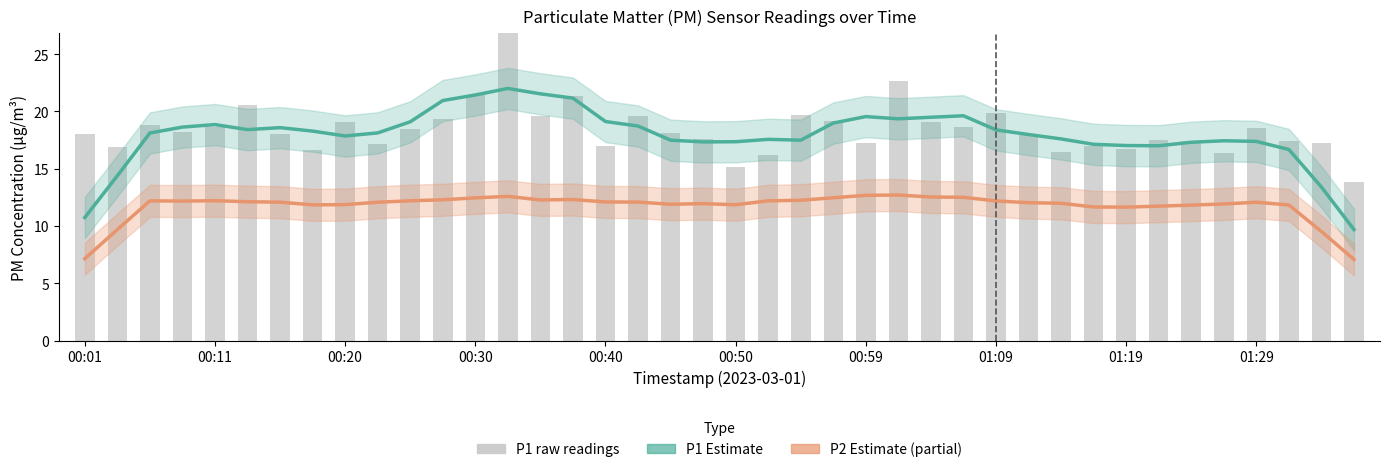

Is it true that P1 raw equals 18.0 at 00:01?

True